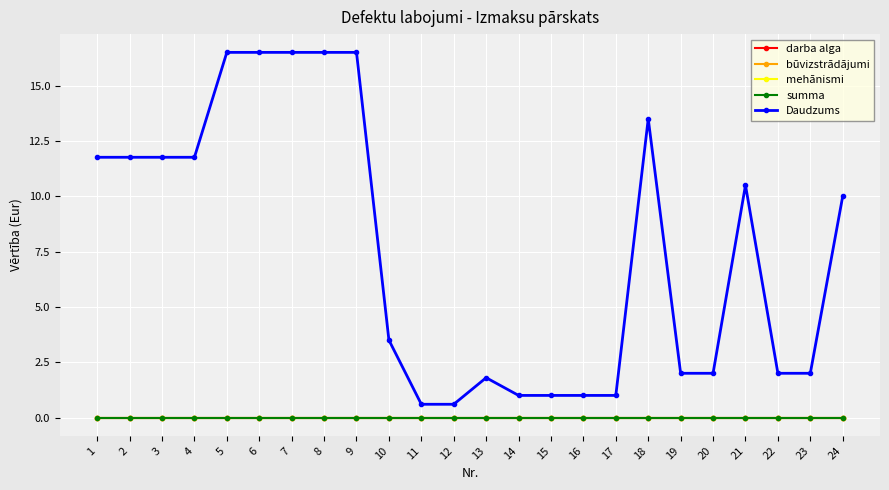

At which label does būvizstrādājumi reach its peak?

1